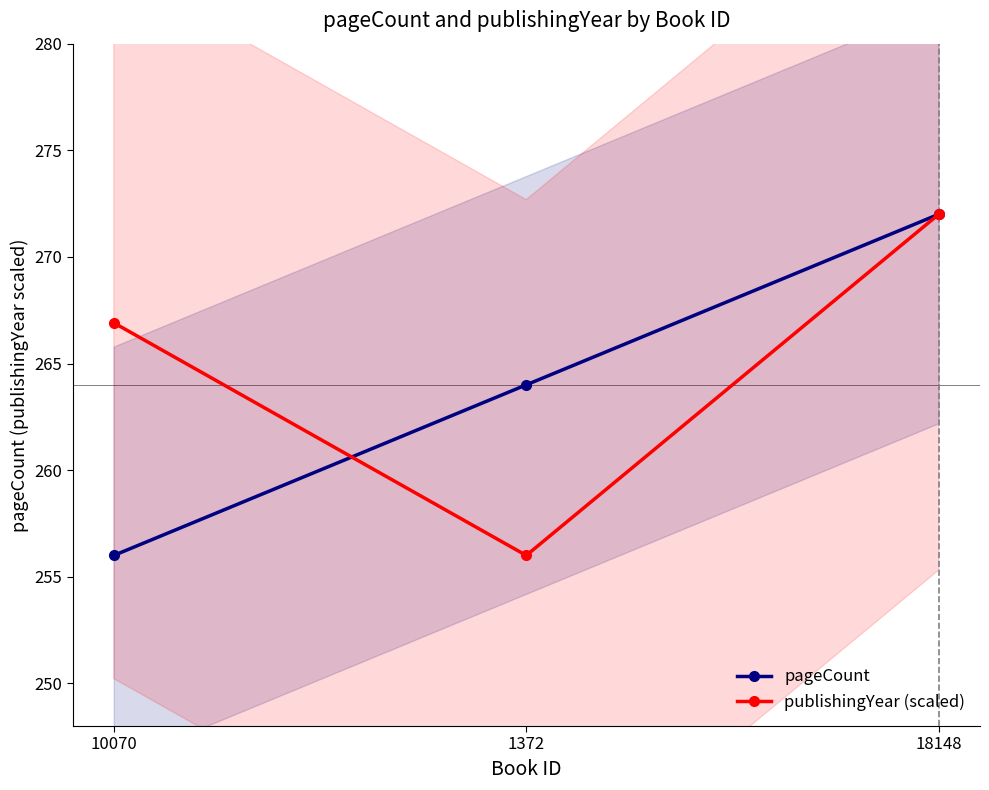

What is the sum of the publishingYear (scaled) values at 18148 and 10070?

538.9